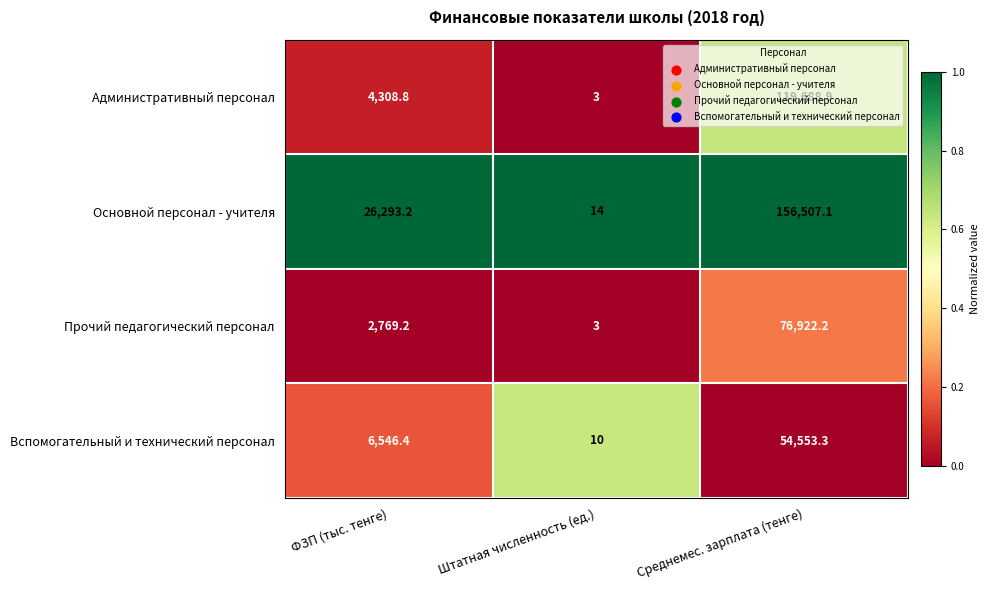

How many values in the Основной персонал - учителя series are below 26293?

1